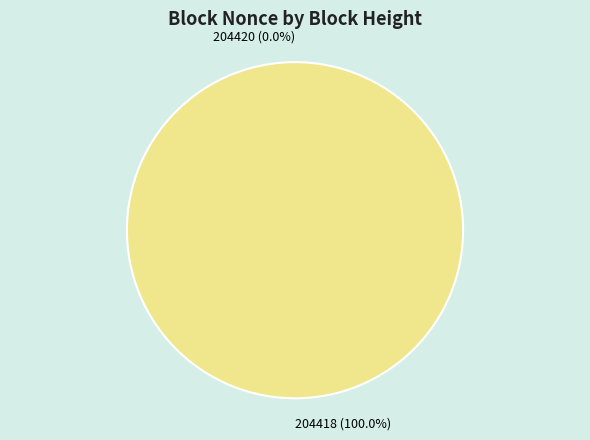

How many slices are in this pie chart?

2